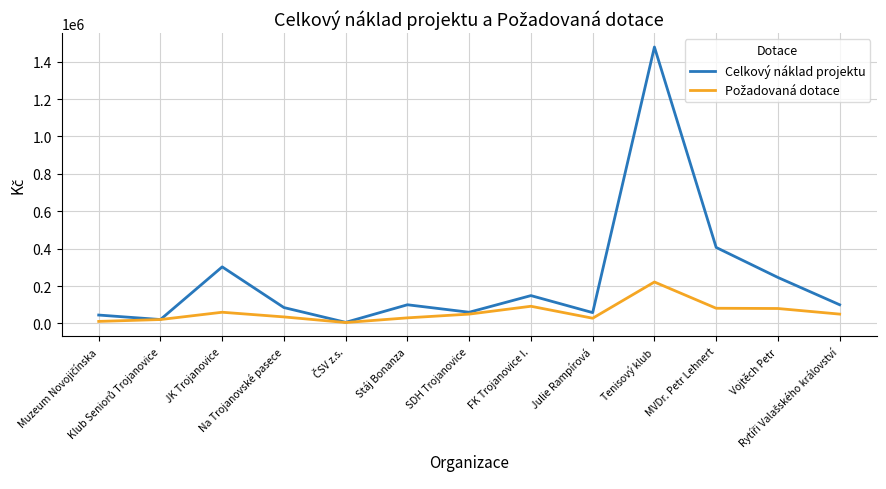

What is the highest value of the Celkový náklad projektu series?

1478400